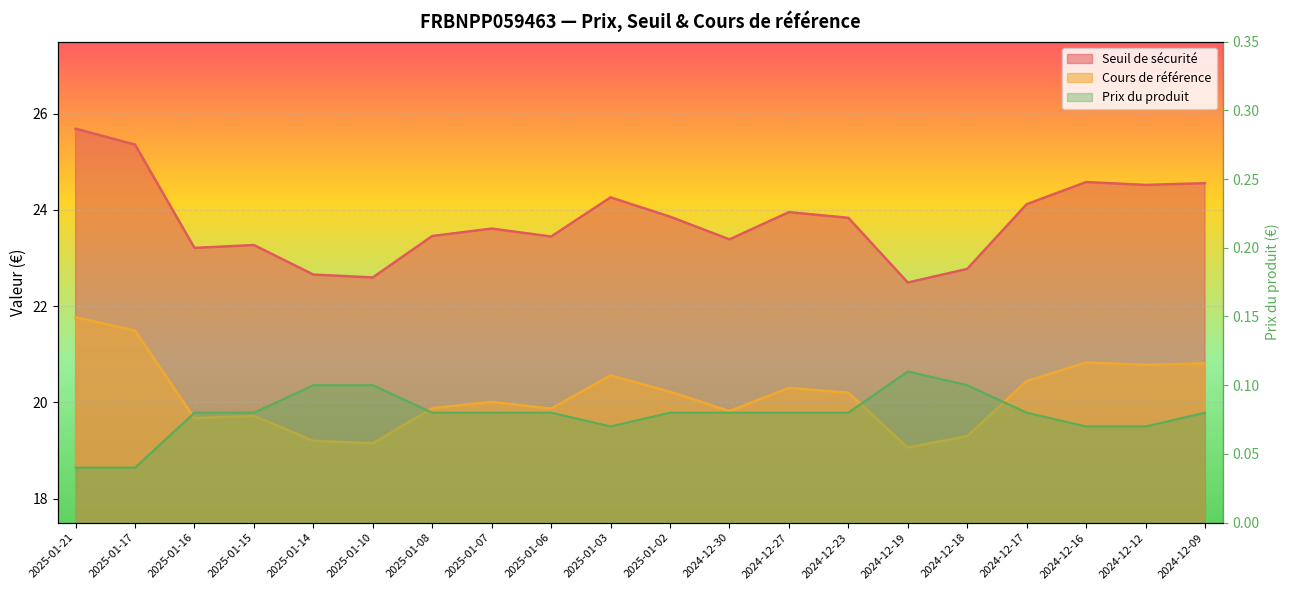

Reading right to left, list all the values displayed in this chart.

Seuil de sécurité: 2024-12-09=24.6	2024-12-12=24.5	2024-12-16=24.6	2024-12-17=24.1	2024-12-18=22.8	2024-12-19=22.5	2024-12-23=23.8	2024-12-27=24.0	2024-12-30=23.4	2025-01-02=23.9	2025-01-03=24.3	2025-01-06=23.4	2025-01-07=23.6	2025-01-08=23.5	2025-01-10=22.6	2025-01-14=22.7	2025-01-15=23.3	2025-01-16=23.2	2025-01-17=25.4	2025-01-21=25.7
Cours de référence: 2024-12-09=20.8	2024-12-12=20.8	2024-12-16=20.8	2024-12-17=20.4	2024-12-18=19.3	2024-12-19=19.1	2024-12-23=20.2	2024-12-27=20.3	2024-12-30=19.8	2025-01-02=20.2	2025-01-03=20.6	2025-01-06=19.9	2025-01-07=20.0	2025-01-08=19.9	2025-01-10=19.1	2025-01-14=19.2	2025-01-15=19.7	2025-01-16=19.7	2025-01-17=21.5	2025-01-21=21.8
Prix du produit: 2024-12-09=0.1	2024-12-12=0.1	2024-12-16=0.1	2024-12-17=0.1	2024-12-18=0.1	2024-12-19=0.1	2024-12-23=0.1	2024-12-27=0.1	2024-12-30=0.1	2025-01-02=0.1	2025-01-03=0.1	2025-01-06=0.1	2025-01-07=0.1	2025-01-08=0.1	2025-01-10=0.1	2025-01-14=0.1	2025-01-15=0.1	2025-01-16=0.1	2025-01-17=0.0	2025-01-21=0.0